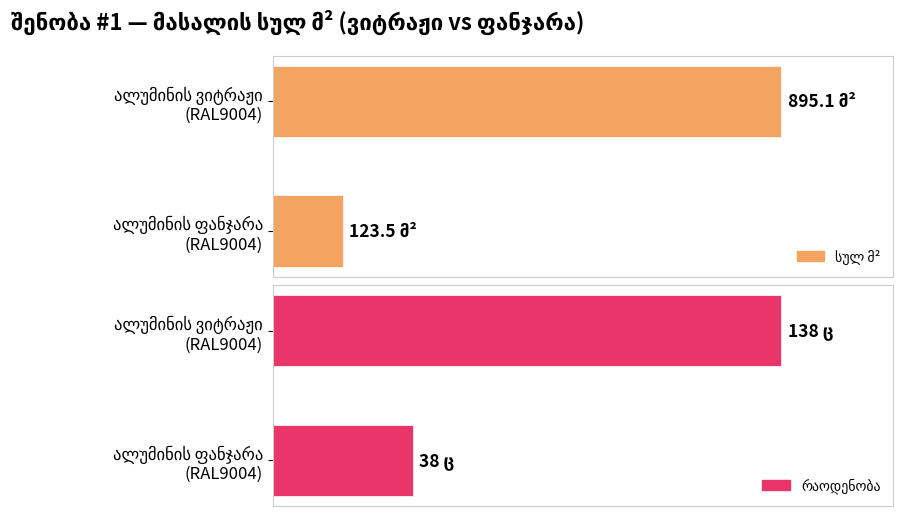

What is the minimum value shown in the chart?

38.0